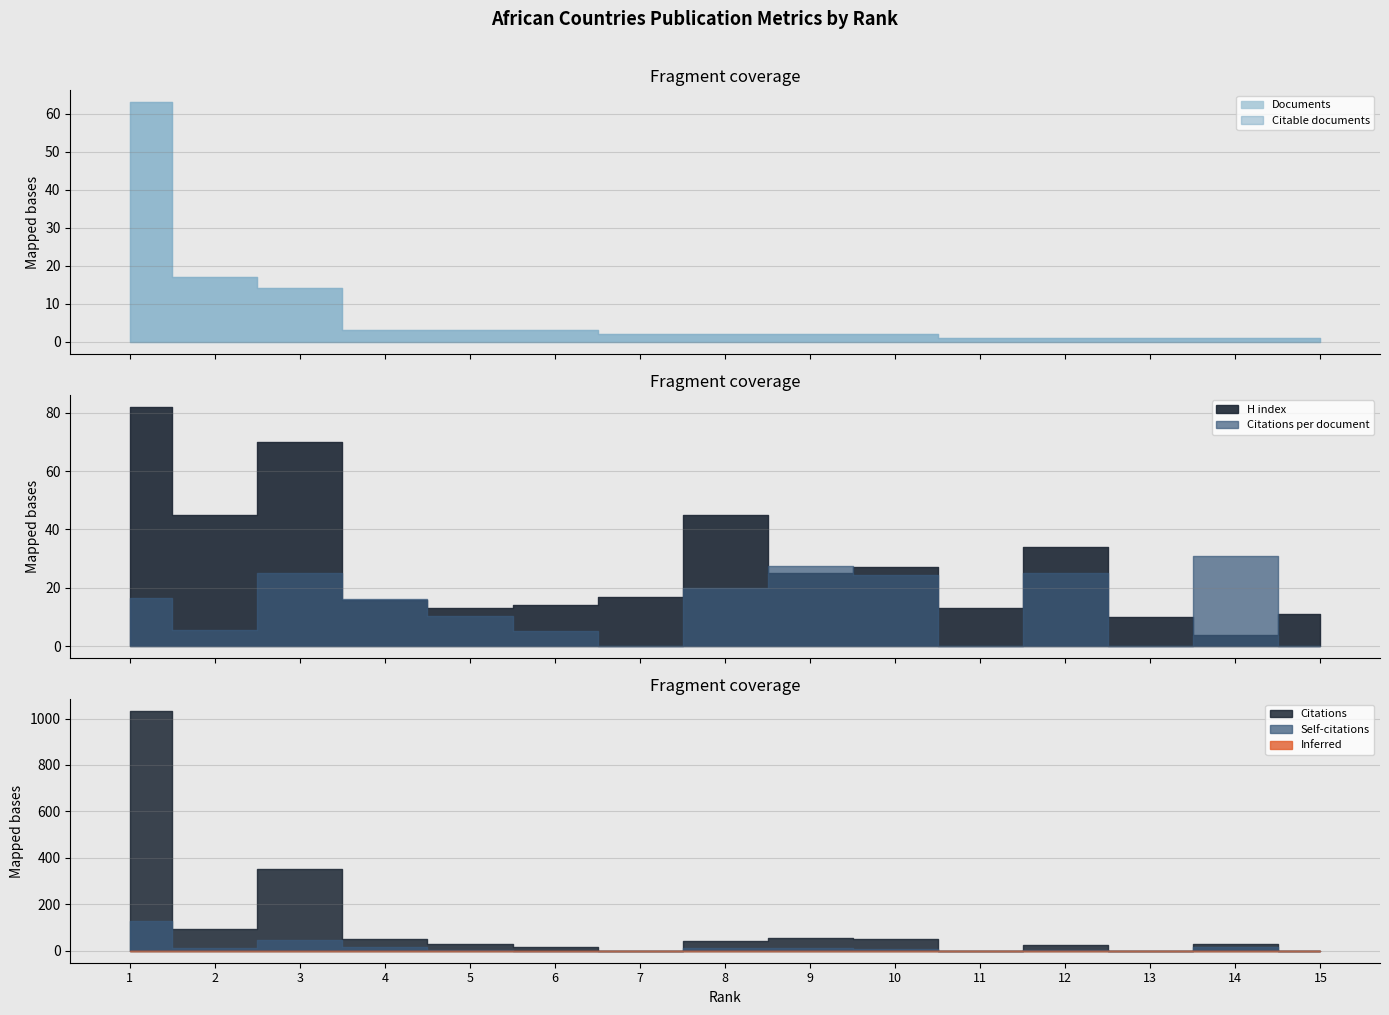

Does the chart have visible grid lines?

Yes